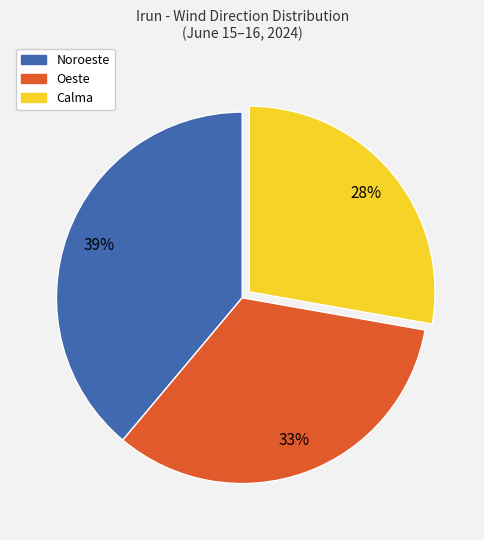

Is Oeste the majority of the pie?

No